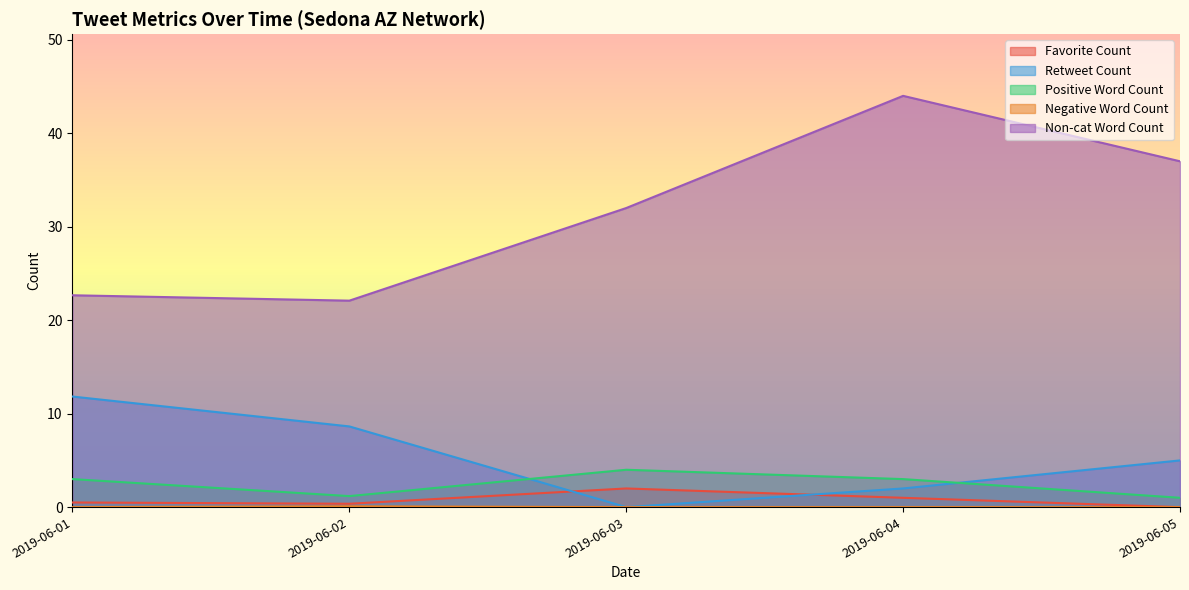

At which label is Favorite Count closest to 1?

2019-06-04